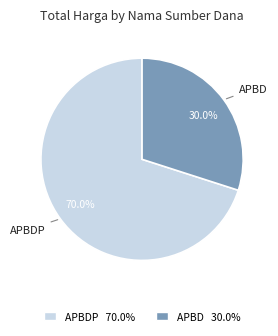

How many segments does this pie chart have?

2